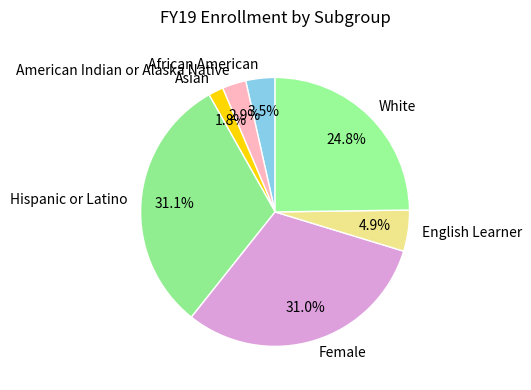

True or false: Female accounts for 31% of the total.

True